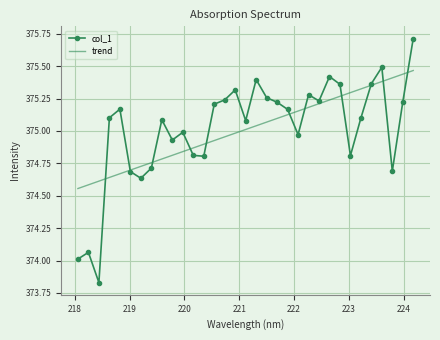

Which series has the widest spread of values?

col_1